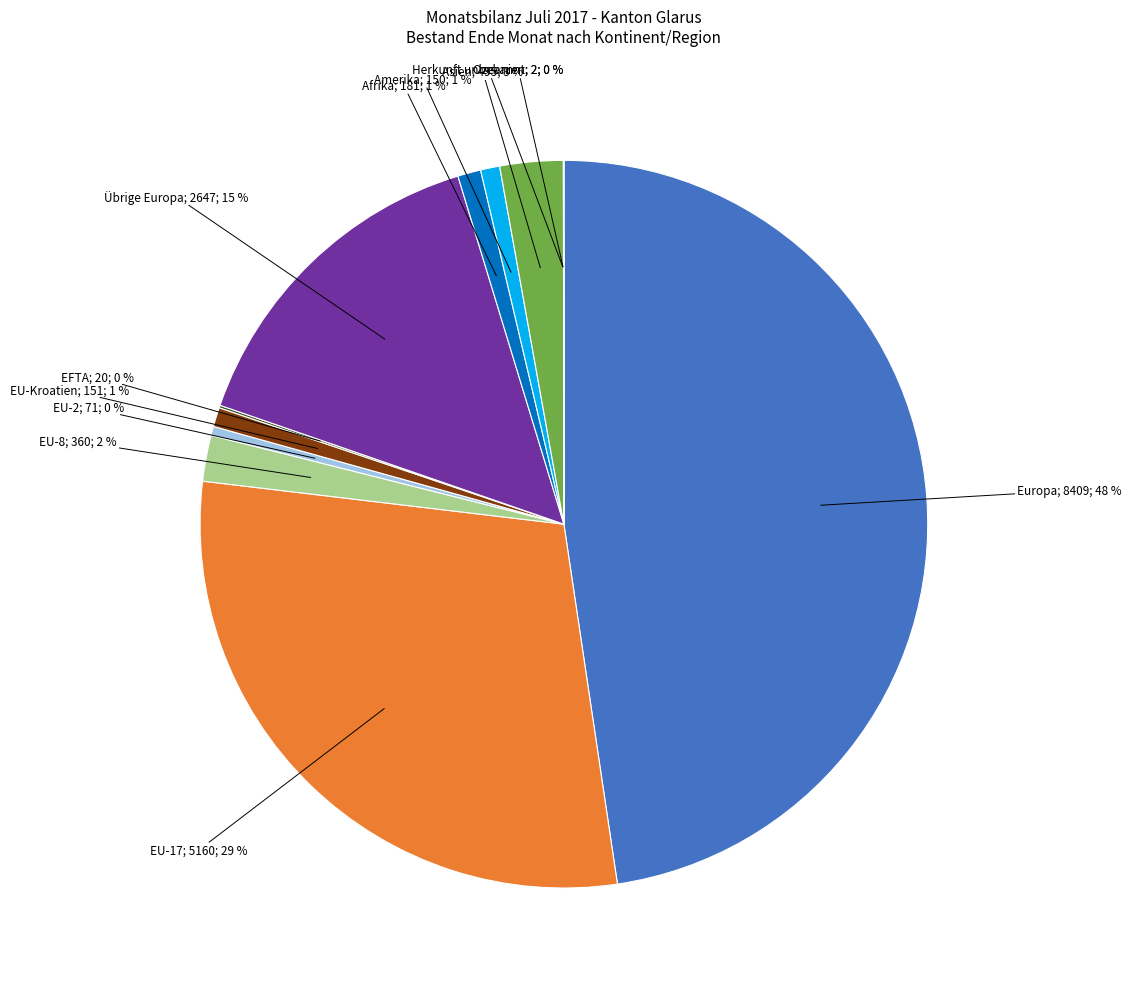

The EU-2; 71; 0 % slice represents 0% of the pie. True or false?

True